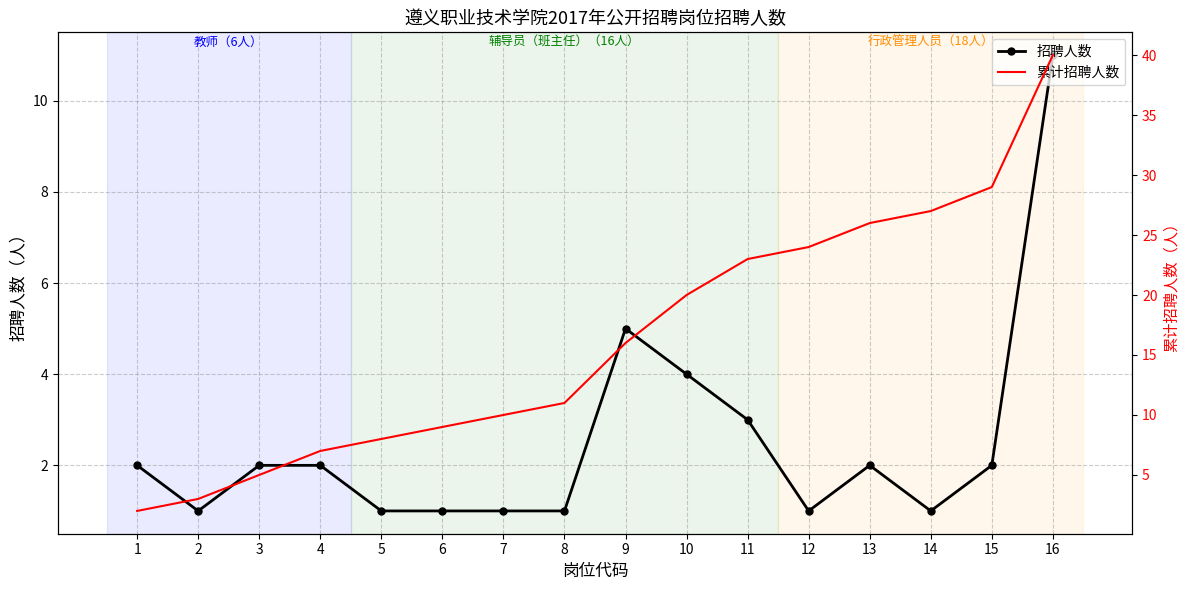

At which label does 累计招聘人数 reach its peak?

16